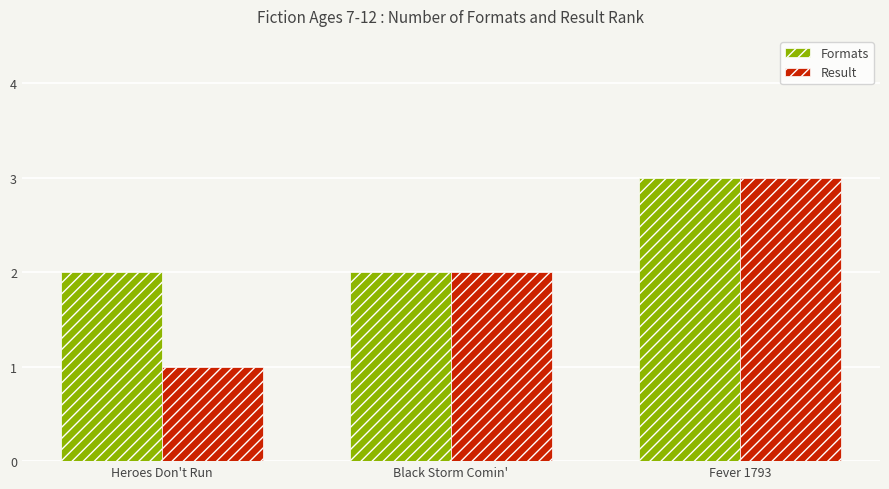

What is the total value across all series at Black Storm Comin'?

4